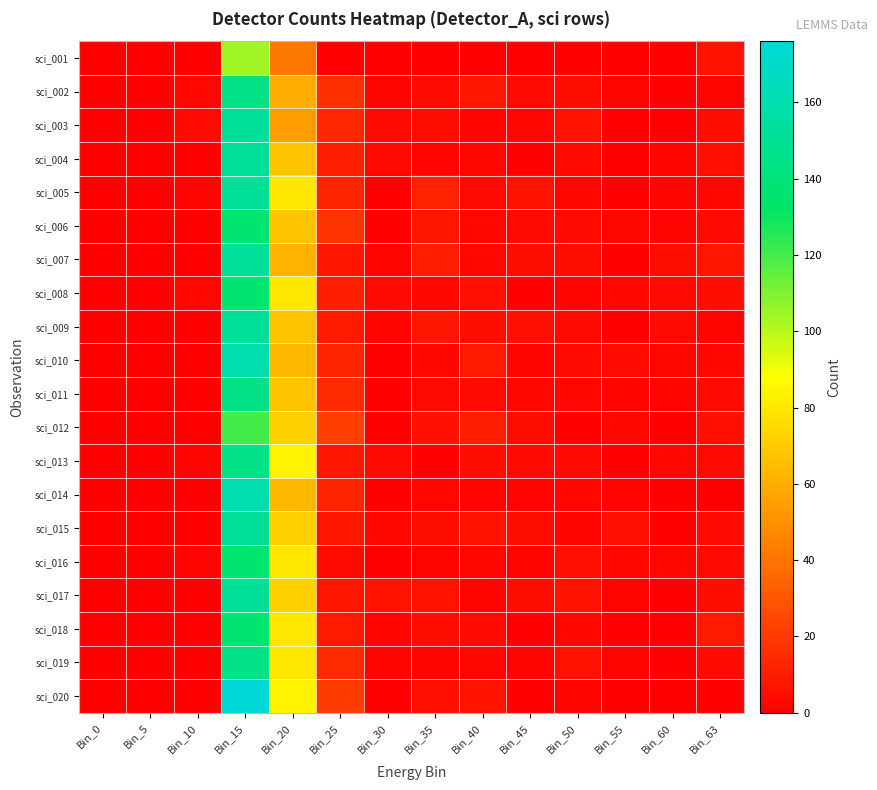

Reading left to right, what are all the values shown in this chart?

sci_001: Bin_0=0	Bin_5=1	Bin_10=1	Bin_15=104	Bin_20=42	Bin_25=0	Bin_30=1	Bin_35=0	Bin_40=0	Bin_45=0	Bin_50=0	Bin_55=0	Bin_60=0	Bin_63=7
sci_002: Bin_0=0	Bin_5=0	Bin_10=3	Bin_15=144	Bin_20=60	Bin_25=17	Bin_30=2	Bin_35=4	Bin_40=8	Bin_45=4	Bin_50=5	Bin_55=2	Bin_60=1	Bin_63=2
sci_003: Bin_0=0	Bin_5=0	Bin_10=4	Bin_15=152	Bin_20=54	Bin_25=14	Bin_30=4	Bin_35=5	Bin_40=2	Bin_45=3	Bin_50=7	Bin_55=1	Bin_60=0	Bin_63=5
sci_004: Bin_0=0	Bin_5=0	Bin_10=1	Bin_15=152	Bin_20=68	Bin_25=11	Bin_30=4	Bin_35=2	Bin_40=3	Bin_45=1	Bin_50=4	Bin_55=1	Bin_60=2	Bin_63=6
sci_005: Bin_0=0	Bin_5=0	Bin_10=2	Bin_15=152	Bin_20=80	Bin_25=13	Bin_30=1	Bin_35=12	Bin_40=4	Bin_45=7	Bin_50=3	Bin_55=1	Bin_60=2	Bin_63=3
sci_006: Bin_0=0	Bin_5=0	Bin_10=1	Bin_15=136	Bin_20=68	Bin_25=18	Bin_30=1	Bin_35=8	Bin_40=3	Bin_45=4	Bin_50=4	Bin_55=3	Bin_60=2	Bin_63=4
sci_007: Bin_0=0	Bin_5=0	Bin_10=0	Bin_15=152	Bin_20=62	Bin_25=8	Bin_30=2	Bin_35=11	Bin_40=3	Bin_45=5	Bin_50=5	Bin_55=1	Bin_60=5	Bin_63=8
sci_008: Bin_0=0	Bin_5=1	Bin_10=3	Bin_15=136	Bin_20=80	Bin_25=11	Bin_30=4	Bin_35=3	Bin_40=6	Bin_45=1	Bin_50=2	Bin_55=3	Bin_60=4	Bin_63=5
sci_009: Bin_0=0	Bin_5=0	Bin_10=0	Bin_15=152	Bin_20=68	Bin_25=9	Bin_30=2	Bin_35=8	Bin_40=5	Bin_45=6	Bin_50=4	Bin_55=0	Bin_60=4	Bin_63=2
sci_010: Bin_0=0	Bin_5=0	Bin_10=1	Bin_15=160	Bin_20=64	Bin_25=13	Bin_30=1	Bin_35=3	Bin_40=9	Bin_45=2	Bin_50=4	Bin_55=4	Bin_60=3	Bin_63=3
sci_011: Bin_0=0	Bin_5=0	Bin_10=1	Bin_15=144	Bin_20=68	Bin_25=15	Bin_30=1	Bin_35=4	Bin_40=4	Bin_45=3	Bin_50=3	Bin_55=2	Bin_60=2	Bin_63=4
sci_012: Bin_0=0	Bin_5=0	Bin_10=0	Bin_15=120	Bin_20=72	Bin_25=22	Bin_30=0	Bin_35=6	Bin_40=11	Bin_45=5	Bin_50=1	Bin_55=3	Bin_60=1	Bin_63=6
sci_013: Bin_0=0	Bin_5=1	Bin_10=2	Bin_15=144	Bin_20=84	Bin_25=8	Bin_30=4	Bin_35=1	Bin_40=5	Bin_45=4	Bin_50=4	Bin_55=0	Bin_60=3	Bin_63=4
sci_014: Bin_0=0	Bin_5=0	Bin_10=0	Bin_15=160	Bin_20=64	Bin_25=13	Bin_30=1	Bin_35=3	Bin_40=2	Bin_45=2	Bin_50=3	Bin_55=2	Bin_60=0	Bin_63=0
sci_015: Bin_0=0	Bin_5=0	Bin_10=1	Bin_15=152	Bin_20=72	Bin_25=8	Bin_30=3	Bin_35=5	Bin_40=7	Bin_45=5	Bin_50=2	Bin_55=6	Bin_60=1	Bin_63=4
sci_016: Bin_0=0	Bin_5=0	Bin_10=2	Bin_15=136	Bin_20=80	Bin_25=4	Bin_30=0	Bin_35=2	Bin_40=3	Bin_45=2	Bin_50=6	Bin_55=3	Bin_60=3	Bin_63=4
sci_017: Bin_0=0	Bin_5=1	Bin_10=0	Bin_15=152	Bin_20=72	Bin_25=8	Bin_30=7	Bin_35=7	Bin_40=2	Bin_45=5	Bin_50=7	Bin_55=2	Bin_60=1	Bin_63=5
sci_018: Bin_0=0	Bin_5=0	Bin_10=0	Bin_15=136	Bin_20=80	Bin_25=9	Bin_30=2	Bin_35=5	Bin_40=4	Bin_45=1	Bin_50=3	Bin_55=1	Bin_60=0	Bin_63=9
sci_019: Bin_0=0	Bin_5=1	Bin_10=0	Bin_15=144	Bin_20=80	Bin_25=15	Bin_30=2	Bin_35=2	Bin_40=3	Bin_45=2	Bin_50=7	Bin_55=2	Bin_60=0	Bin_63=4
sci_020: Bin_0=0	Bin_5=0	Bin_10=1	Bin_15=176	Bin_20=84	Bin_25=21	Bin_30=1	Bin_35=6	Bin_40=7	Bin_45=1	Bin_50=2	Bin_55=1	Bin_60=0	Bin_63=1